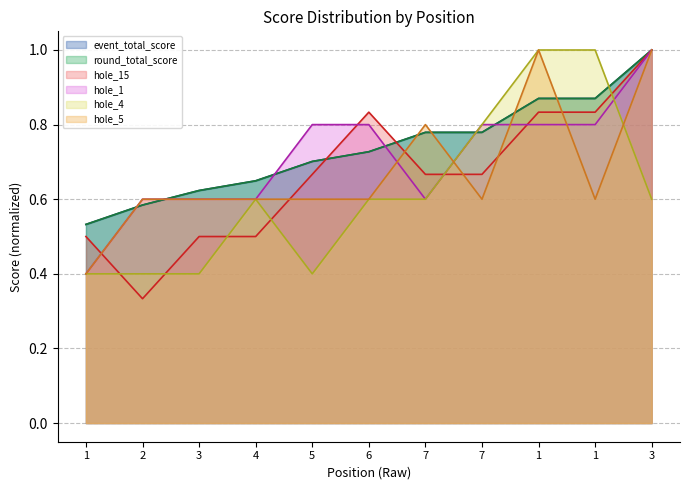

What is the difference between the second highest and minimum values in the hole_5 series?

0.6